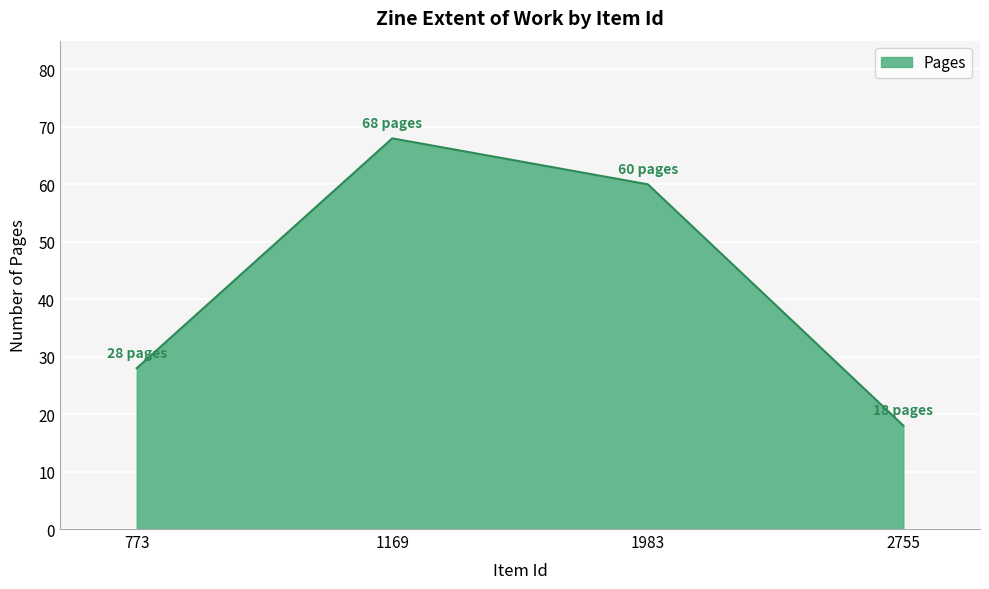

Rank the categories by value from highest to lowest.

1169, 1983, 773, 2755